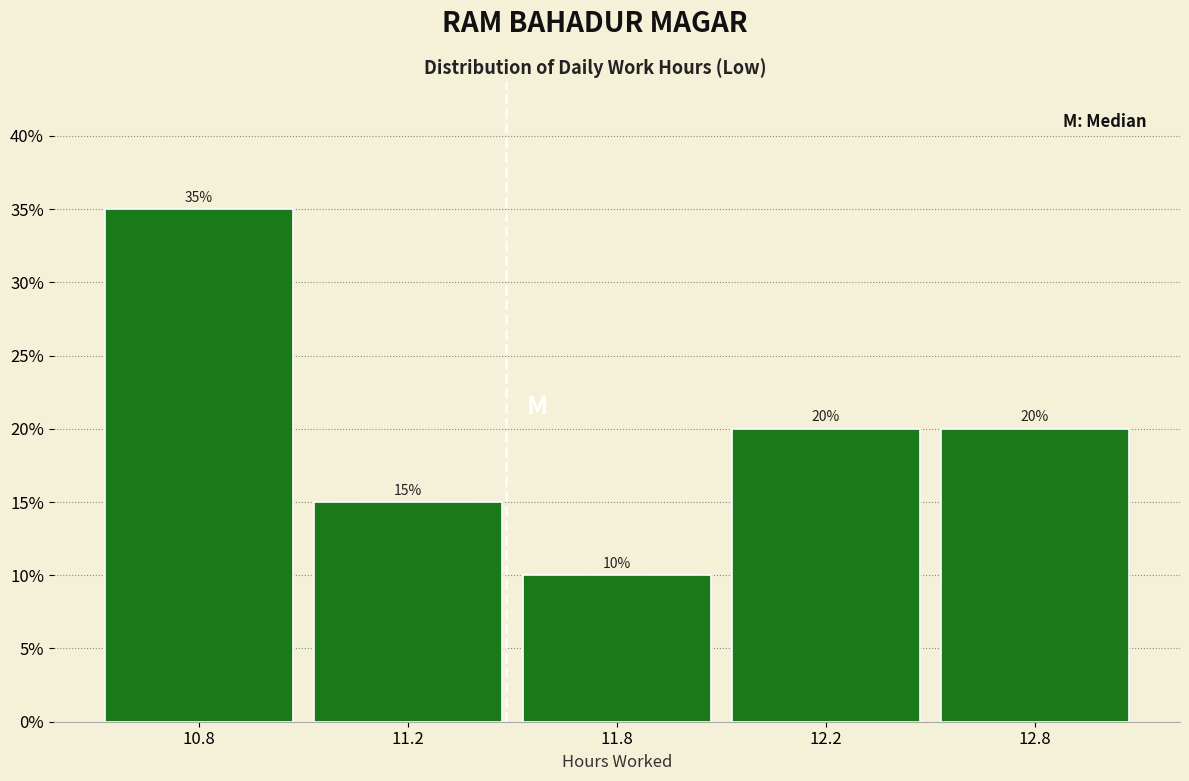

Reading right to left, list all the values displayed in this chart.

20	20	10	15	35